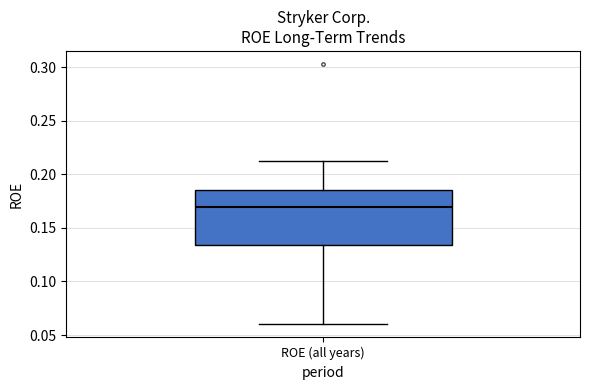

Read this box plot against the y-axis: the position of the median line, the range covered by the box, and the ends of both whiskers. The values are not printed on the chart, so give them approximately, as read against the axis.

median 0.170, box 0.135 to 0.185, whiskers 0.060 to 0.210